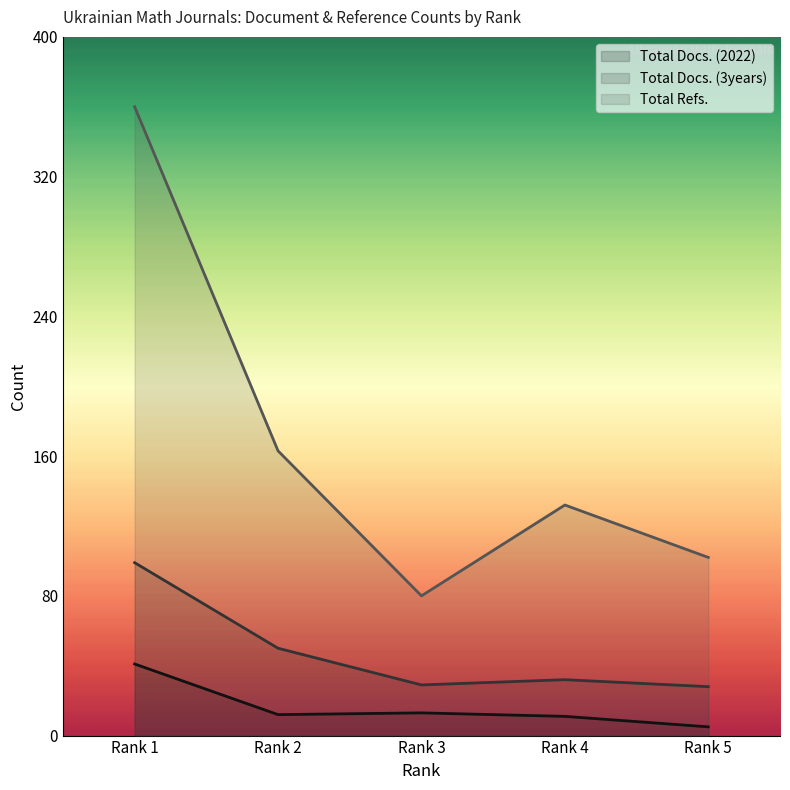

How many interior local peaks does the Total Docs. (3years) series have?

1